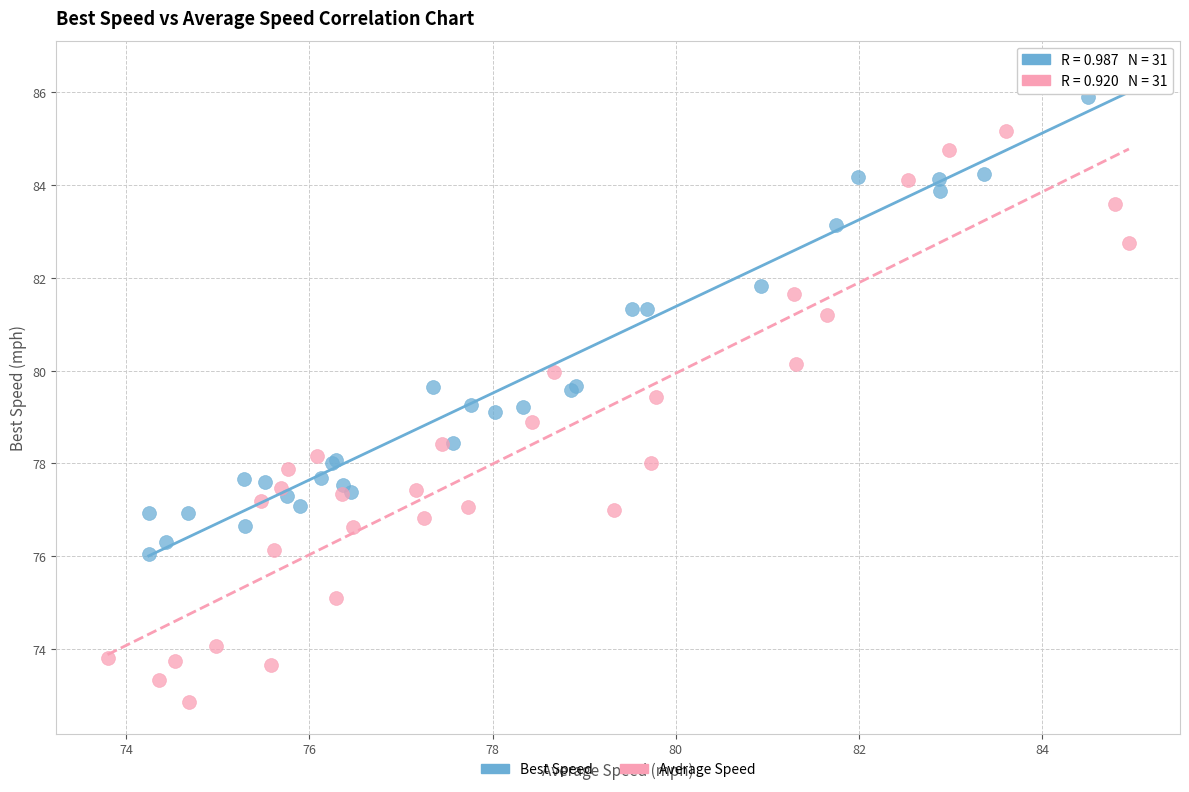

Which series reaches the maximum Y coordinate?

Best Speed